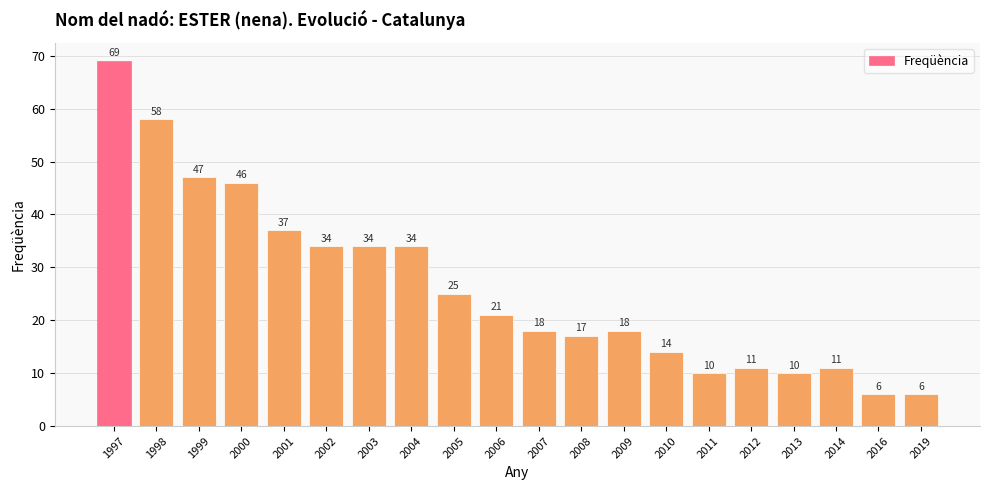

The value at 2013 is 10. True or false?

True